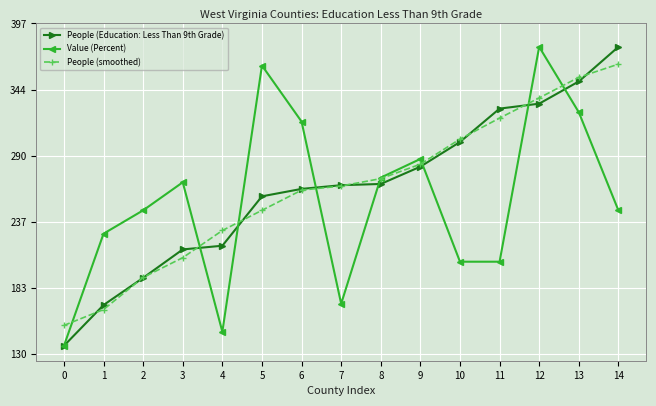

Is the value of People (smoothed) at 8 greater than the value of Value (Percent) at 14?

Yes